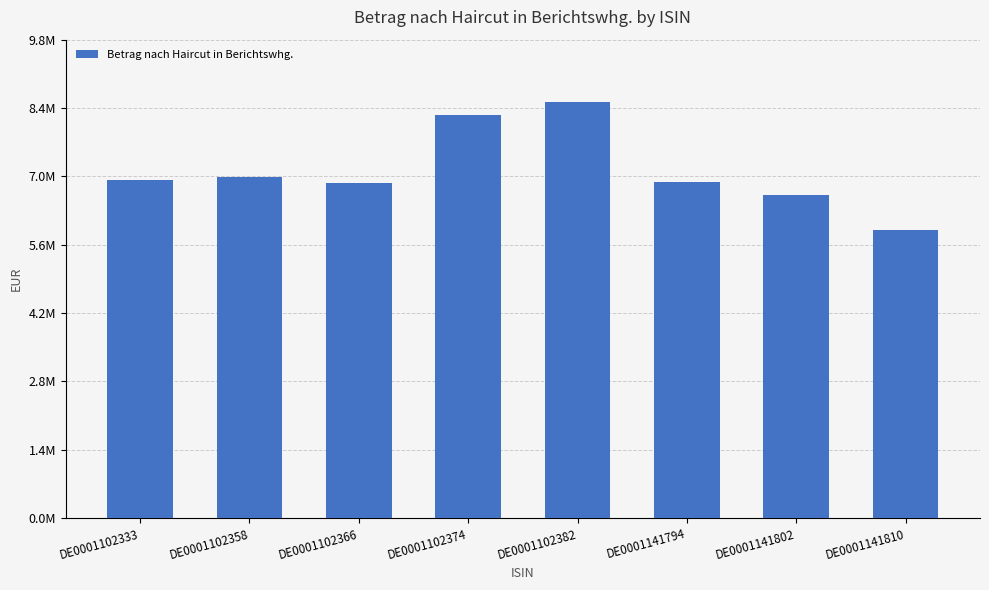

Reading left to right, list all the values displayed in this chart.

DE0001102333=6921547.3	DE0001102358=6980976.7	DE0001102366=6864129.2	DE0001102374=8257208.0	DE0001102382=8519536.7	DE0001141794=6877177.4	DE0001141802=6607270.8	DE0001141810=5891045.1